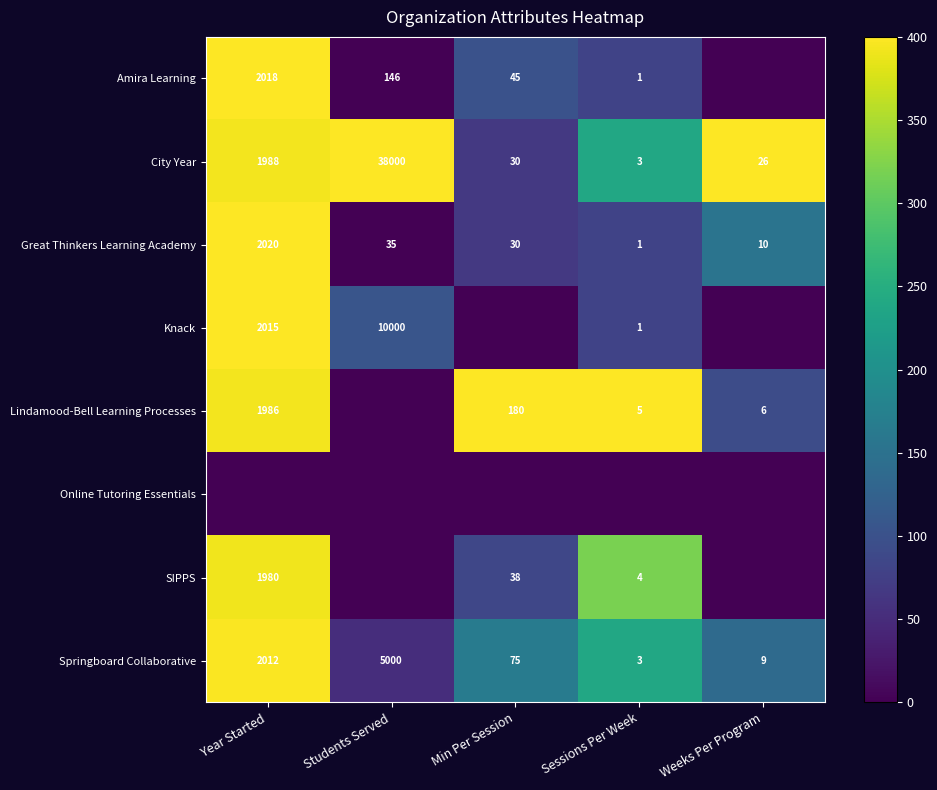

How many data points does each series have?

5